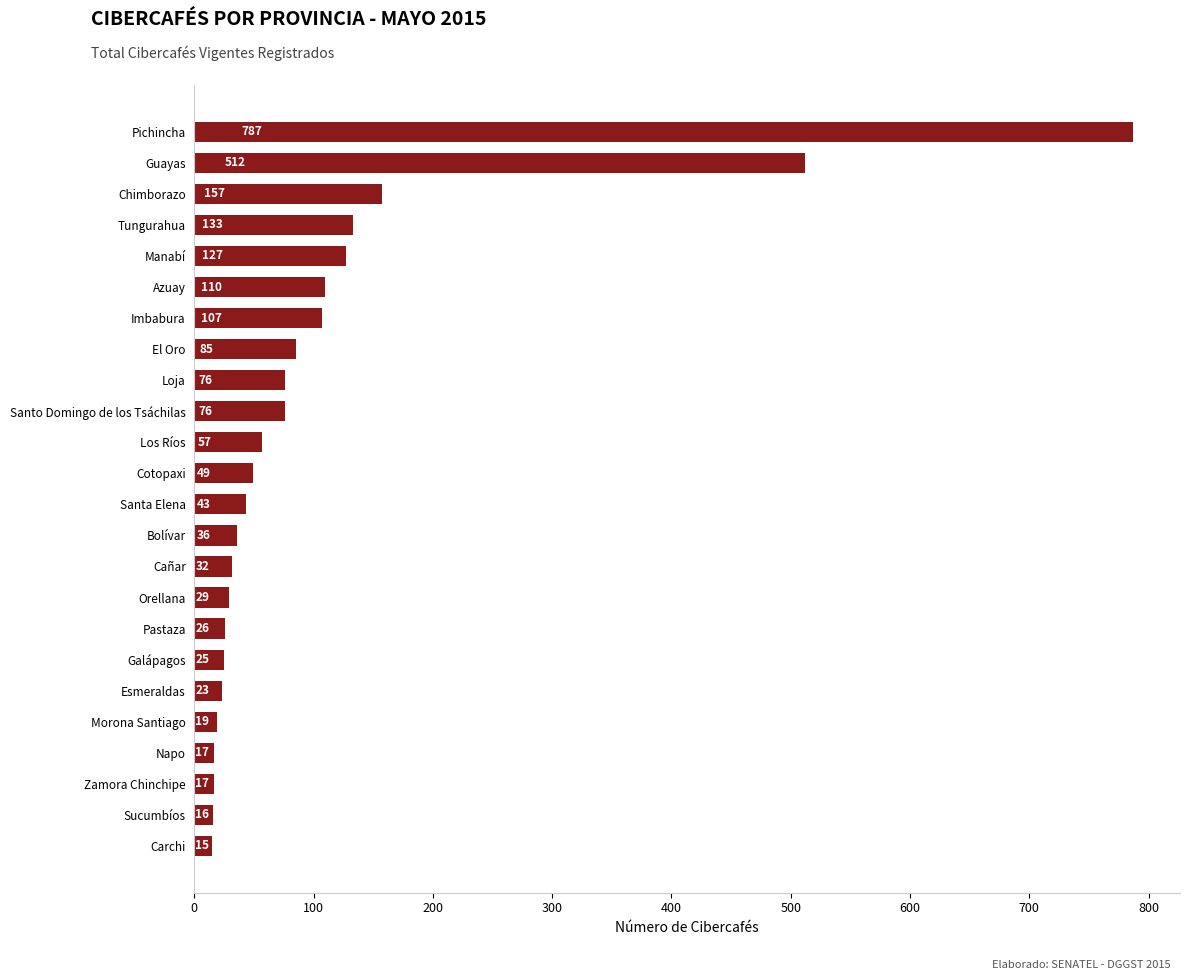

Reading top to bottom, what are all the values shown in this chart?

787	512	157	133	127	110	107	85	76	76	57	49	43	36	32	29	26	25	23	19	17	17	16	15